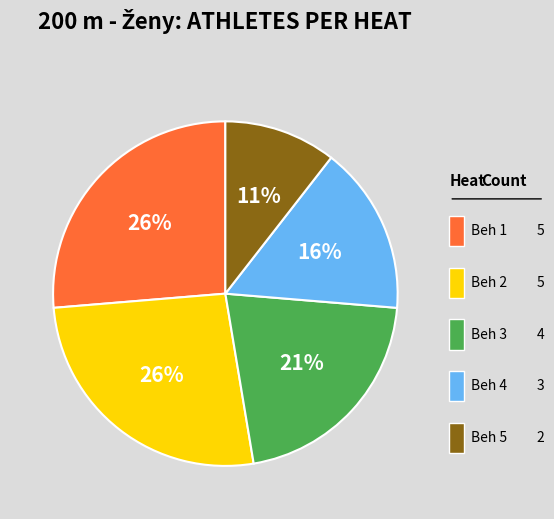

Does any single category account for the majority?

No